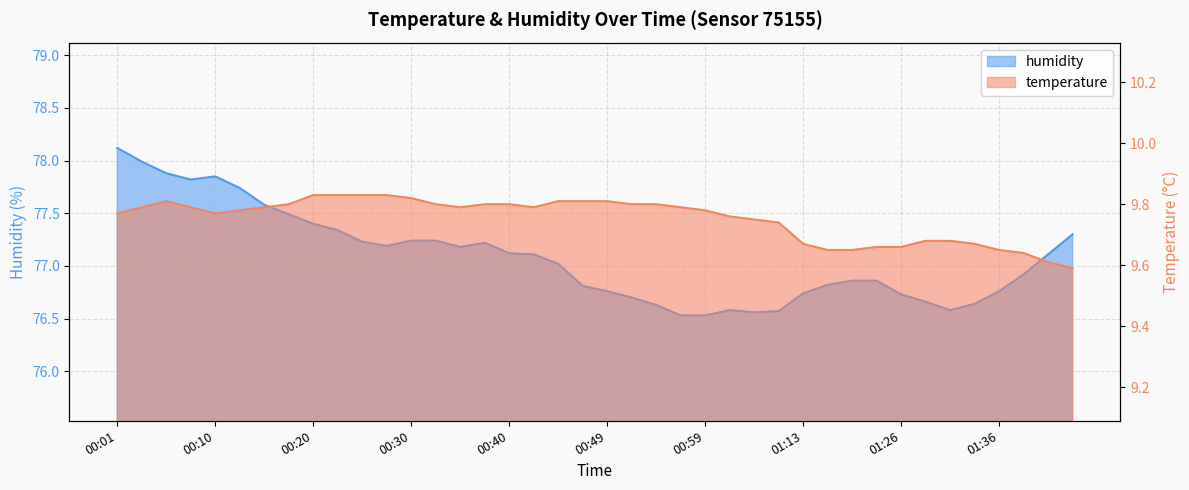

Rank the categories by temperature value from highest to lowest.

00:20, 00:23, 00:25, 00:27, 00:30, 00:06, 00:45, 00:47, 00:49, 00:18, 00:32, 00:37, 00:40, 00:52, 00:54, 00:03, 00:08, 00:15, 00:35, 00:42, 00:57, 00:13, 00:59, 00:01, 00:10, 01:02, 01:05, 01:10, 01:28, 01:31, 01:13, 01:33, 01:21, 01:26, 01:15, 01:18, 01:36, 01:38, 01:41, 01:43